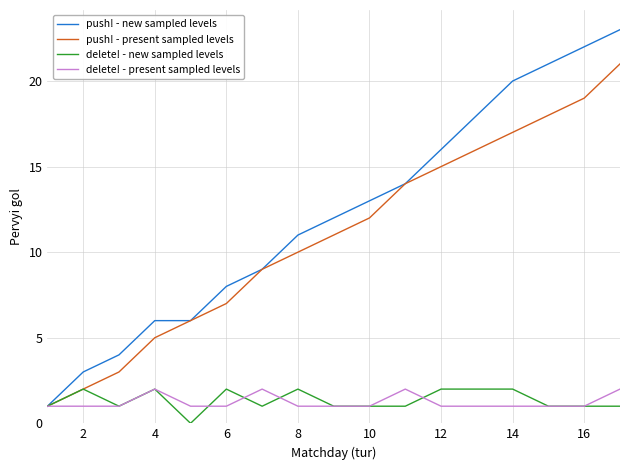

Which series has the largest total across all categories?

push! - new sampled levels